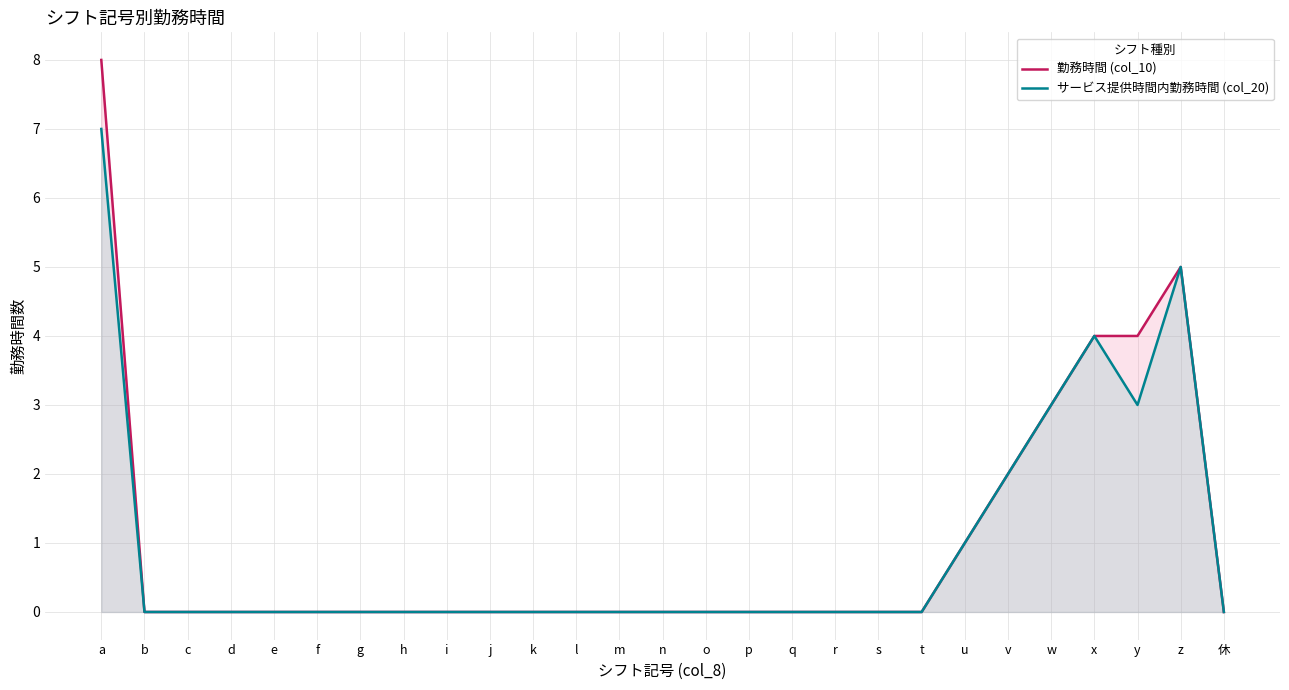

Rank the series by their maximum value, from highest to lowest.

勤務時間 (col_10), サービス提供時間内勤務時間 (col_20)